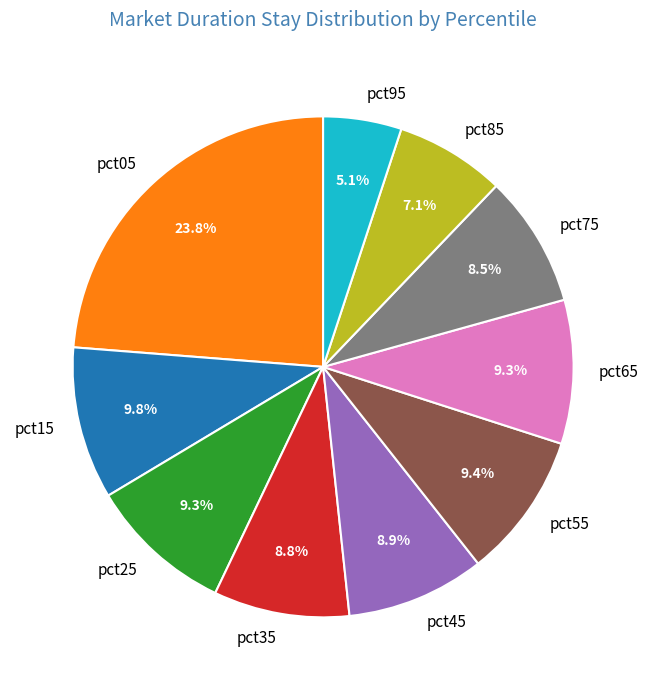

Combined, do pct05 and pct55 account for over 50%?

No